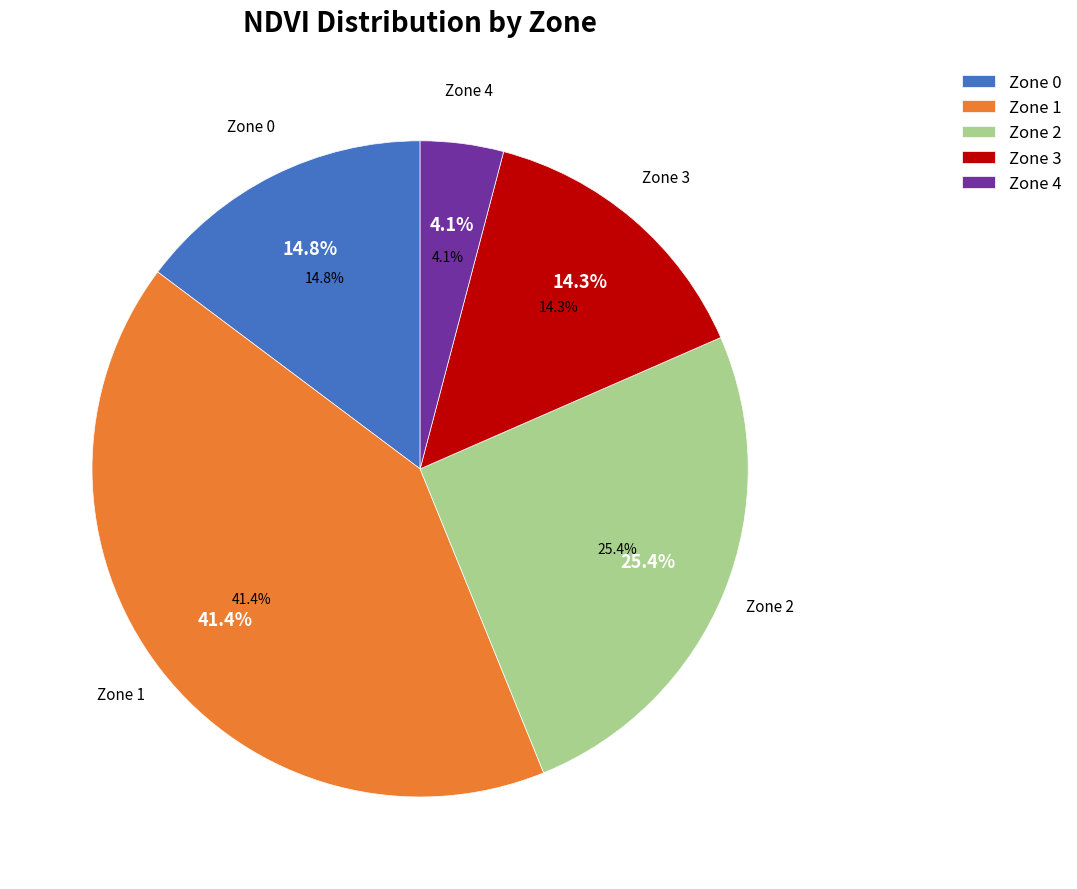

Do Zone 3 and Zone 0 together represent more than half of the pie?

No